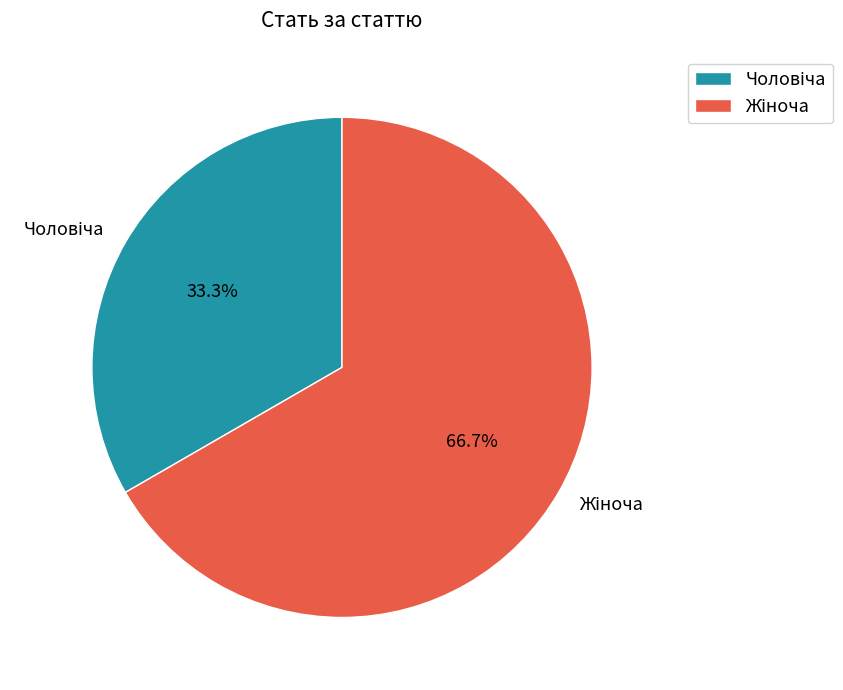

Does any single category account for the majority?

Yes